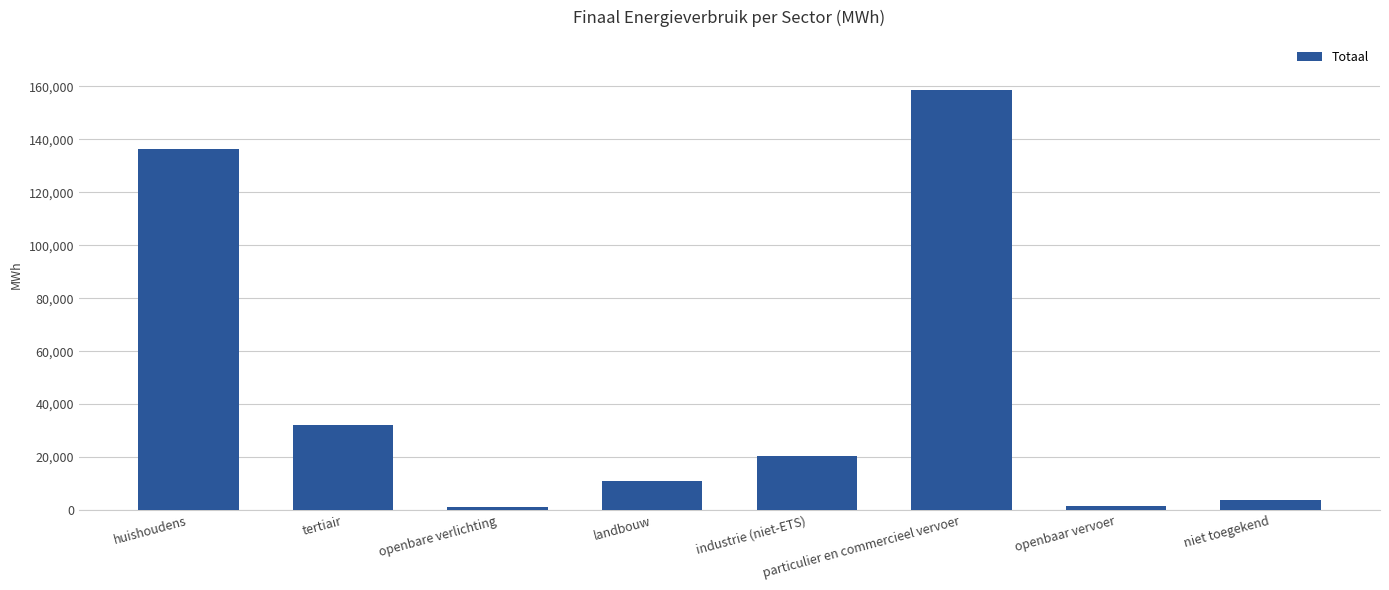

Approximately how many times larger is the value at particulier en commercieel vervoer compared to huishoudens?

1.2